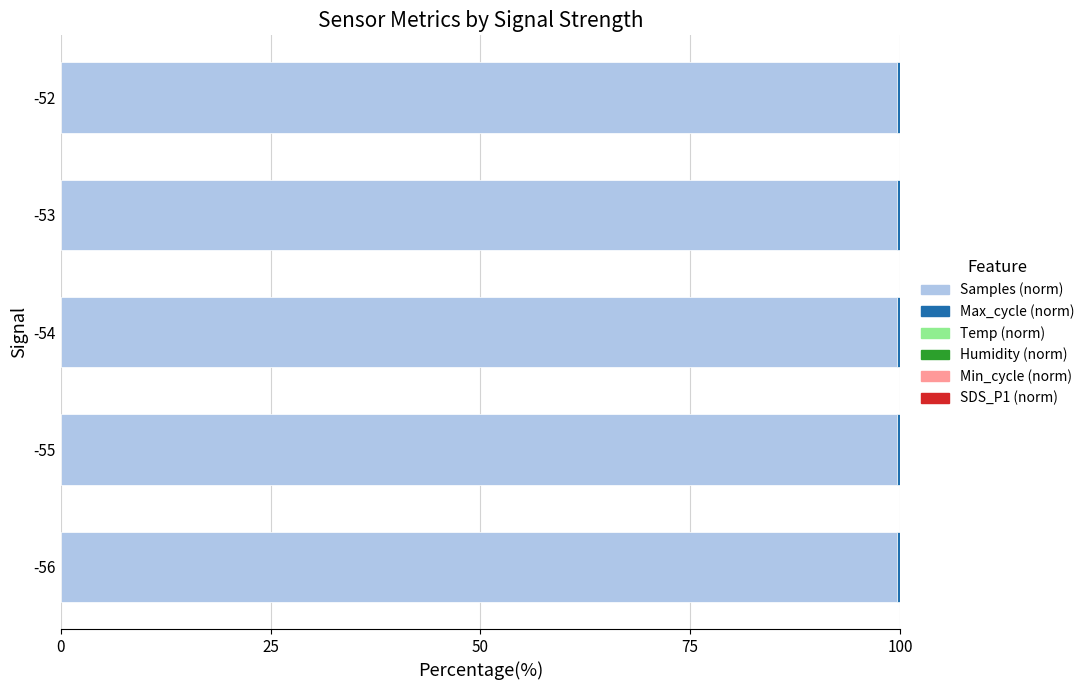

How many data points does each series have?

5